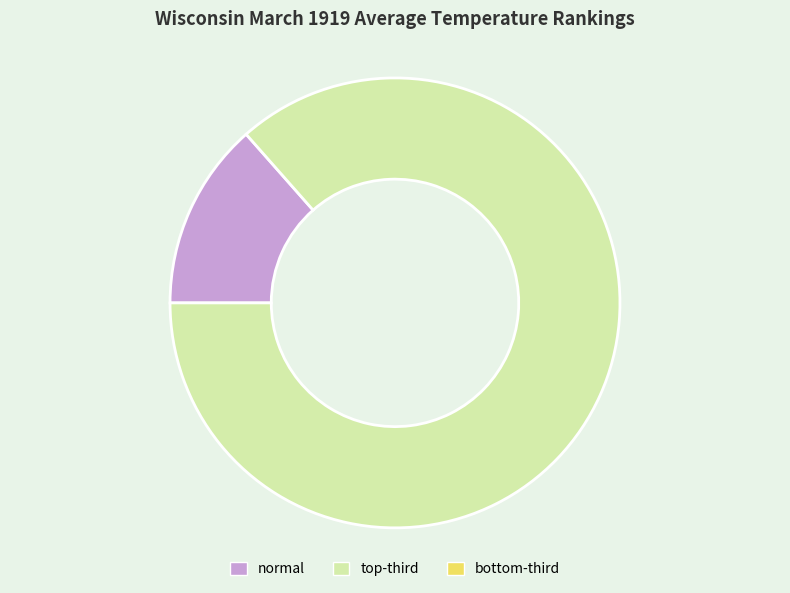

Is there any slice that represents more than half of the pie?

Yes